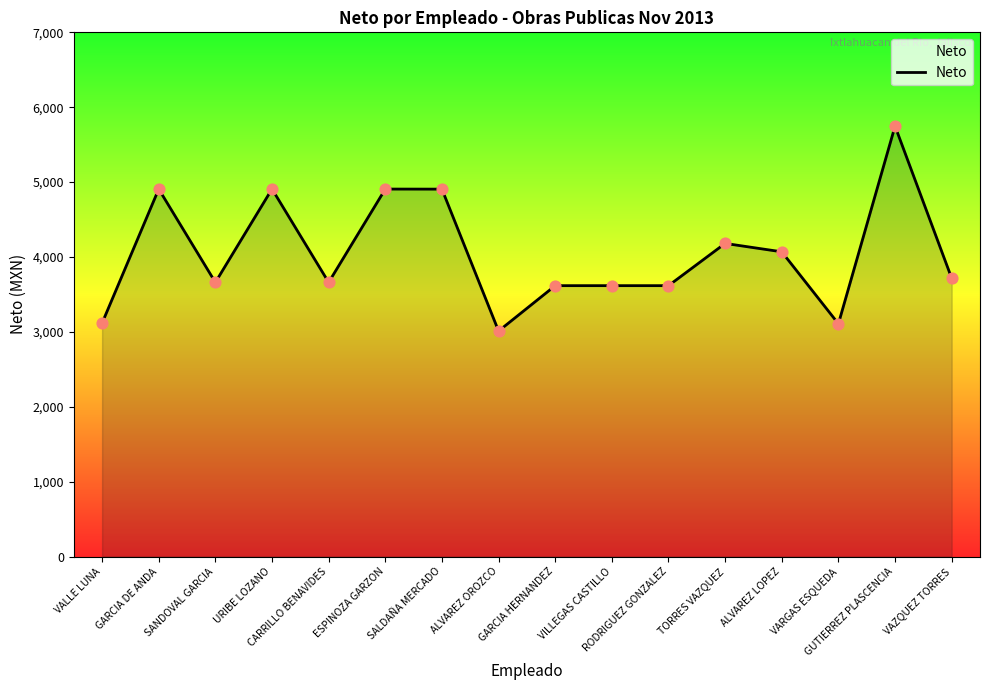

What is the change in value from CARRILLO BENAVIDES to ESPINOZA GARZON?

+1246